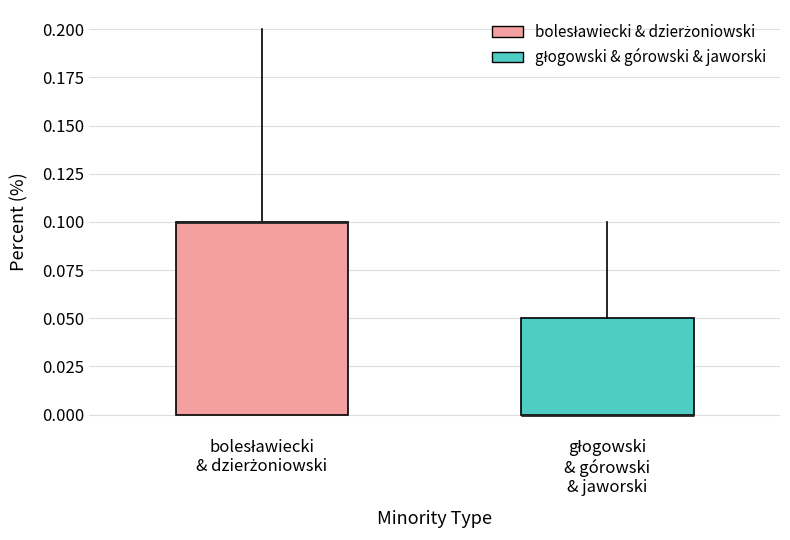

Reading left to right, transcribe this box plot: for each box, give where its median line is, the range the box spans, and where its two whiskers end, as read against the y-axis. The values are not printed on the chart, so give them approximately, as read against the axis.

bolesławiecki & dzierżoniowski: median 0.10 (drawn on the box's upper edge), box 0.00 to 0.10, whiskers 0.00 to 0.20
głogowski & górowski & jaworski: median 0.00 (drawn on the box's lower edge), box 0.00 to 0.05, whiskers 0.00 to 0.10